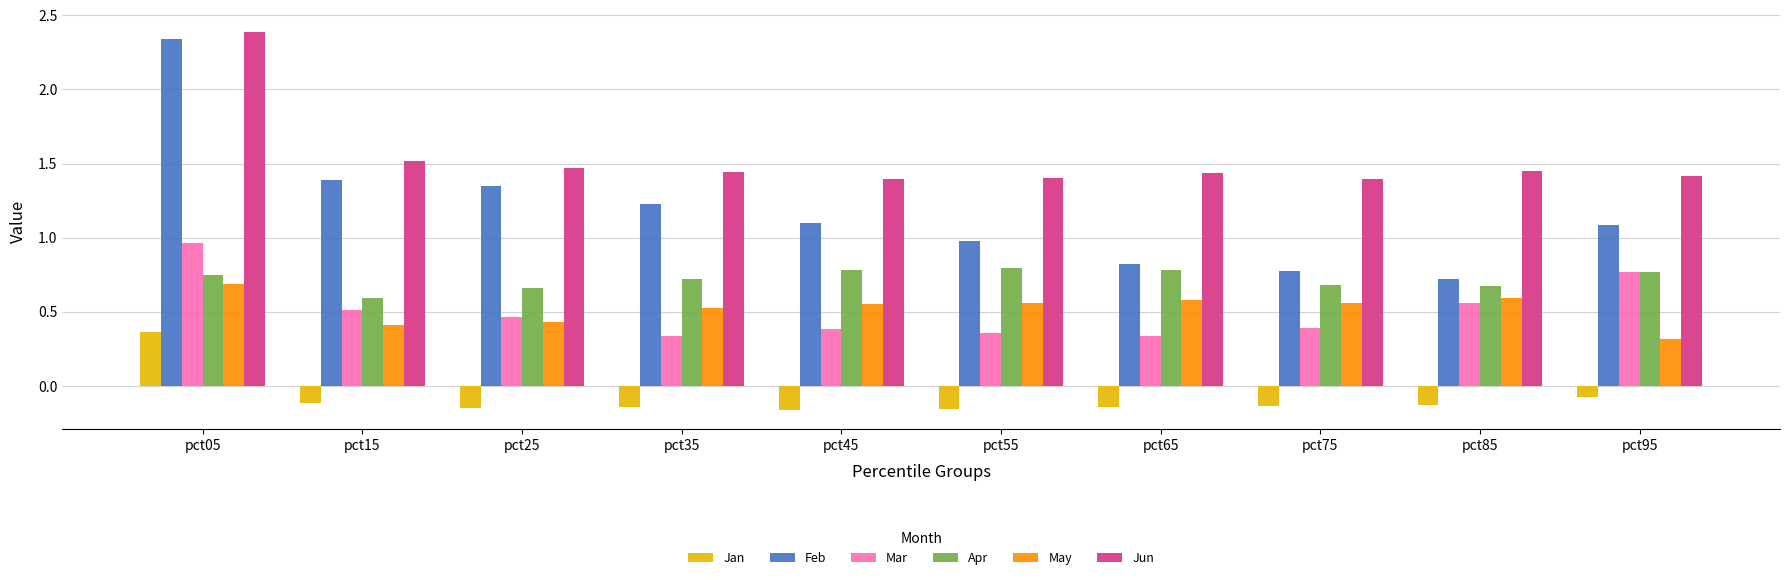

What is the difference between the second highest and minimum values in the Apr series?

0.2